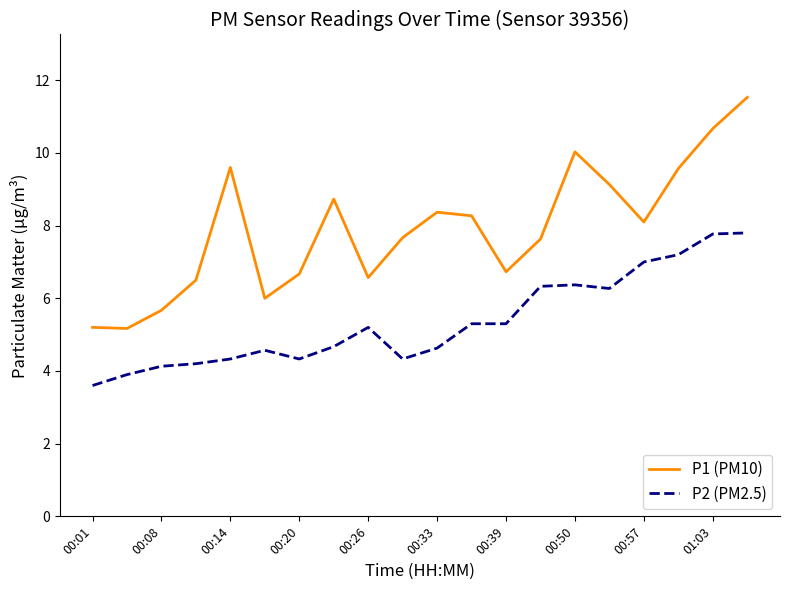

True or false: P1 (PM10) and P2 (PM2.5) cross at least once.

False